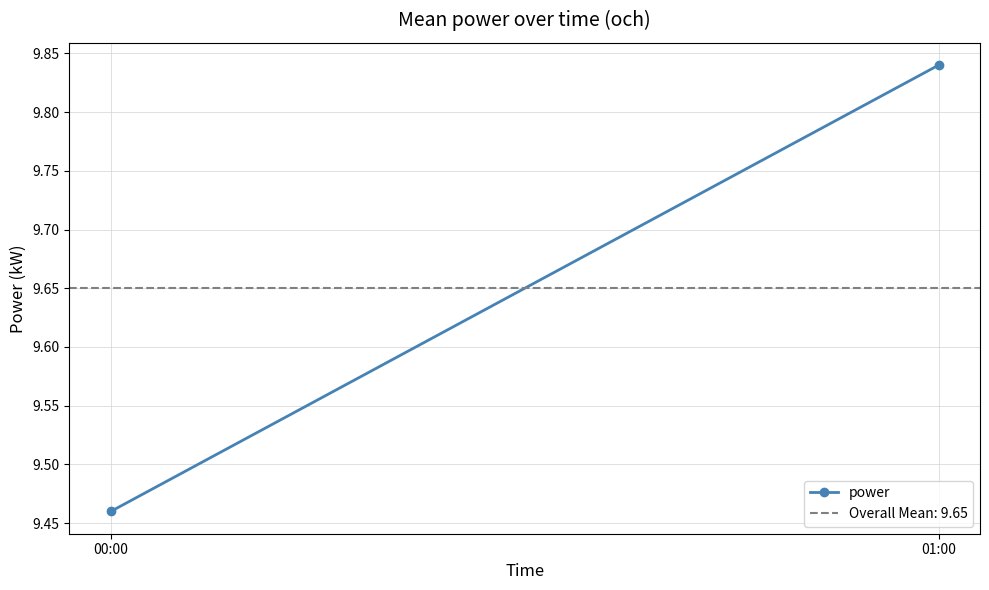

What is the sum of the values at 00:00 and 01:00?

19.3